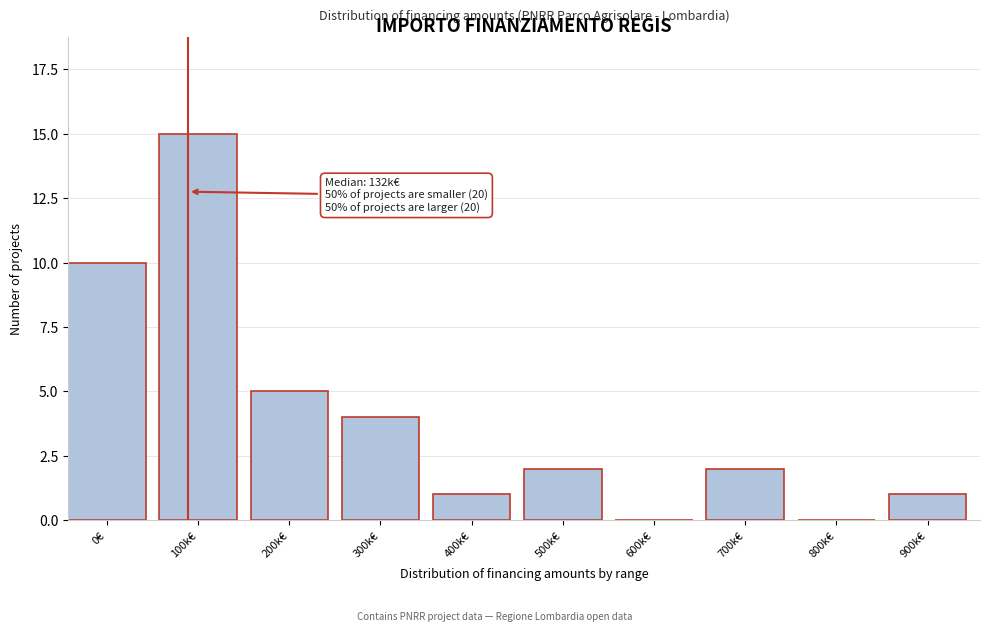

What is the ratio of the value at 700k€ to the value at 900k€?

2.0